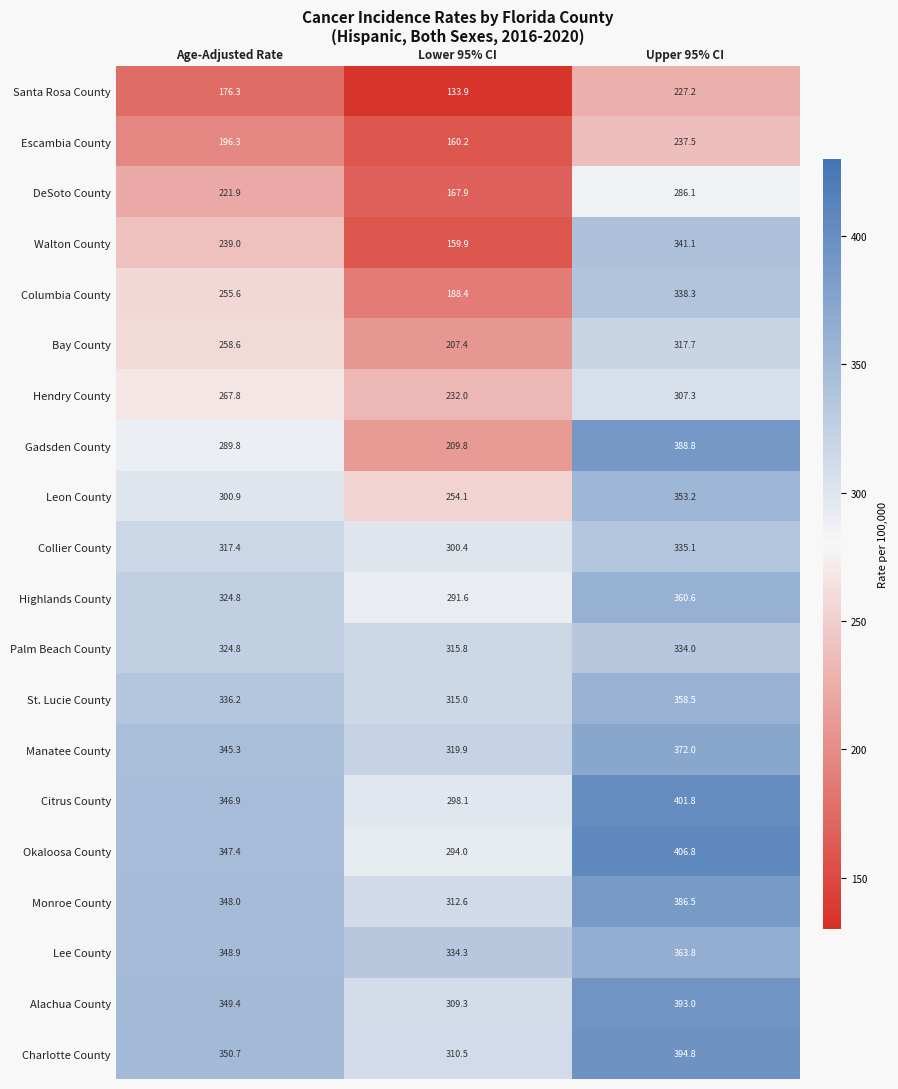

What is the average value of the Highlands County series?

325.7